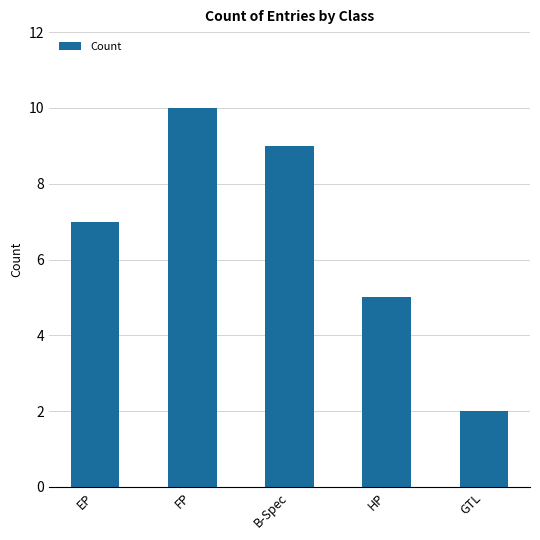

Read the value at EP.

7